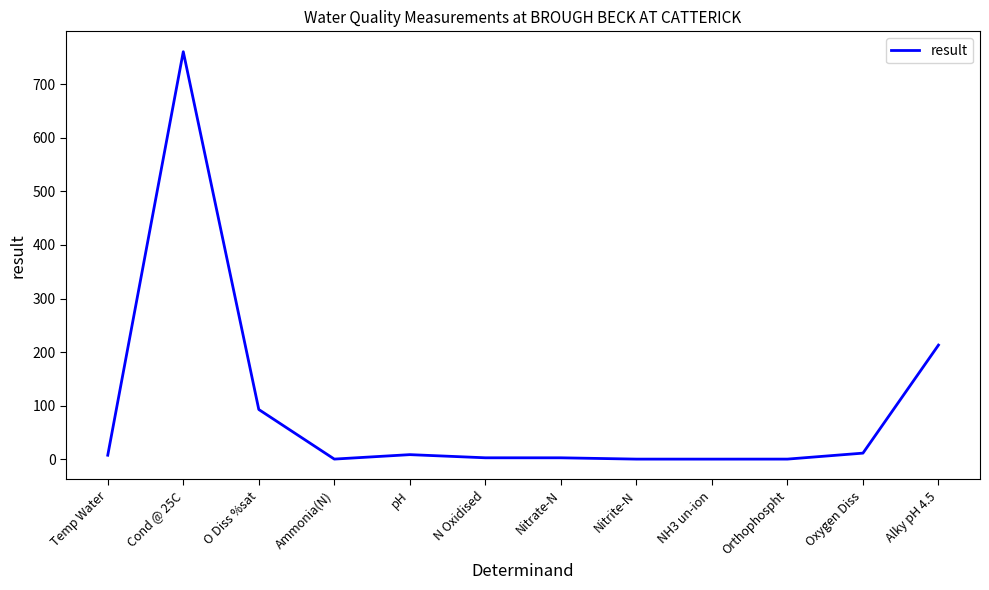

Where is the data nearest to the value 380?

Alky pH 4.5